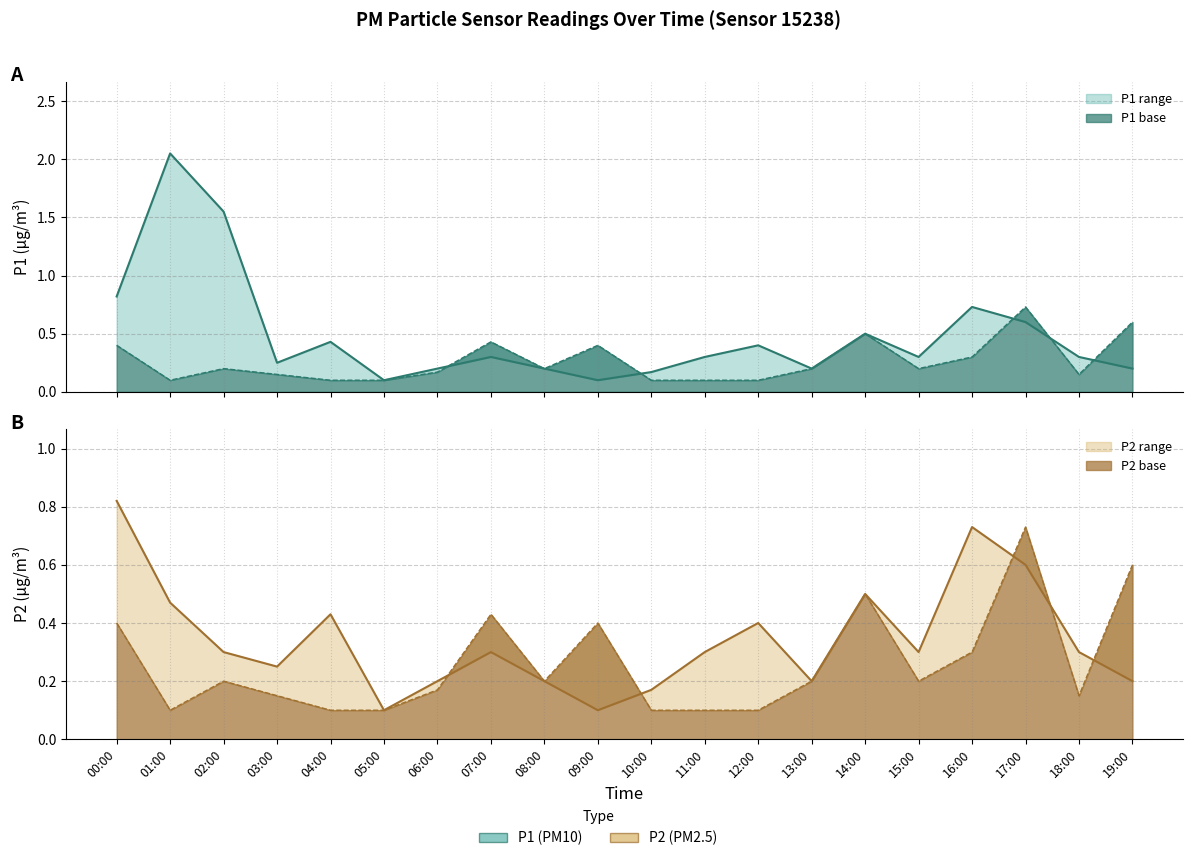

Where is P1 nearest to the value 0?

01:00